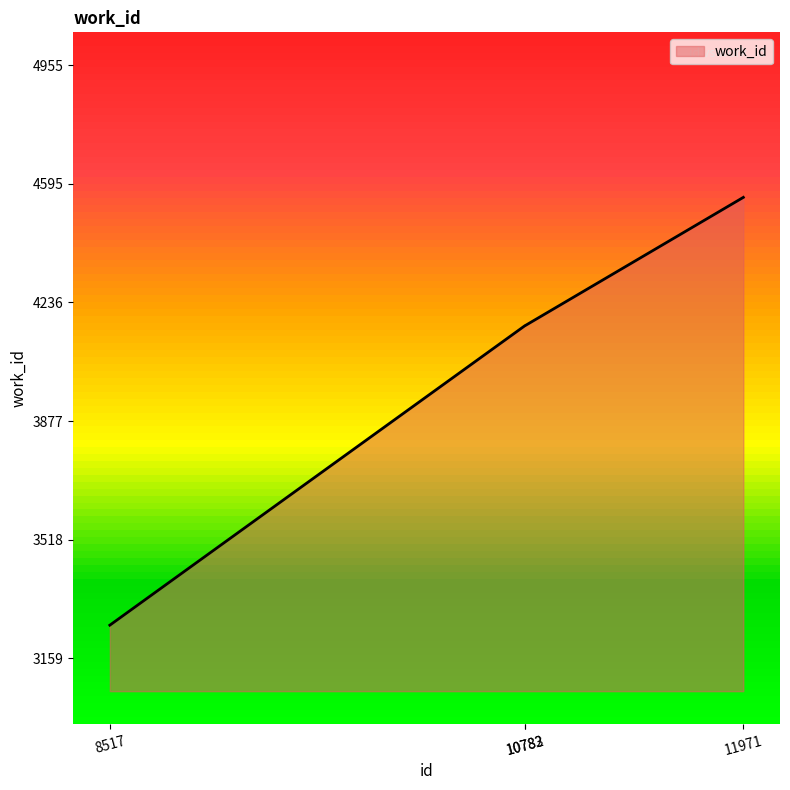

What is the minimum value shown in the chart?

3259